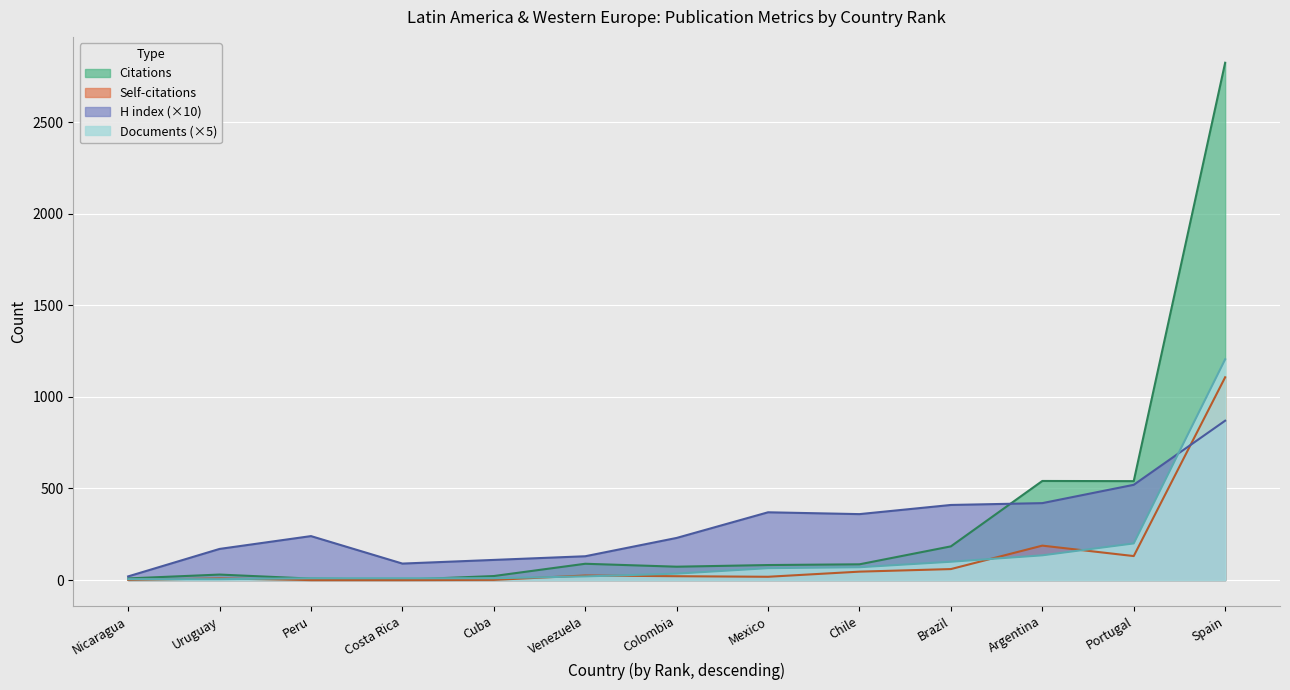

True or false: Self-citations and Documents intersect in this chart.

True